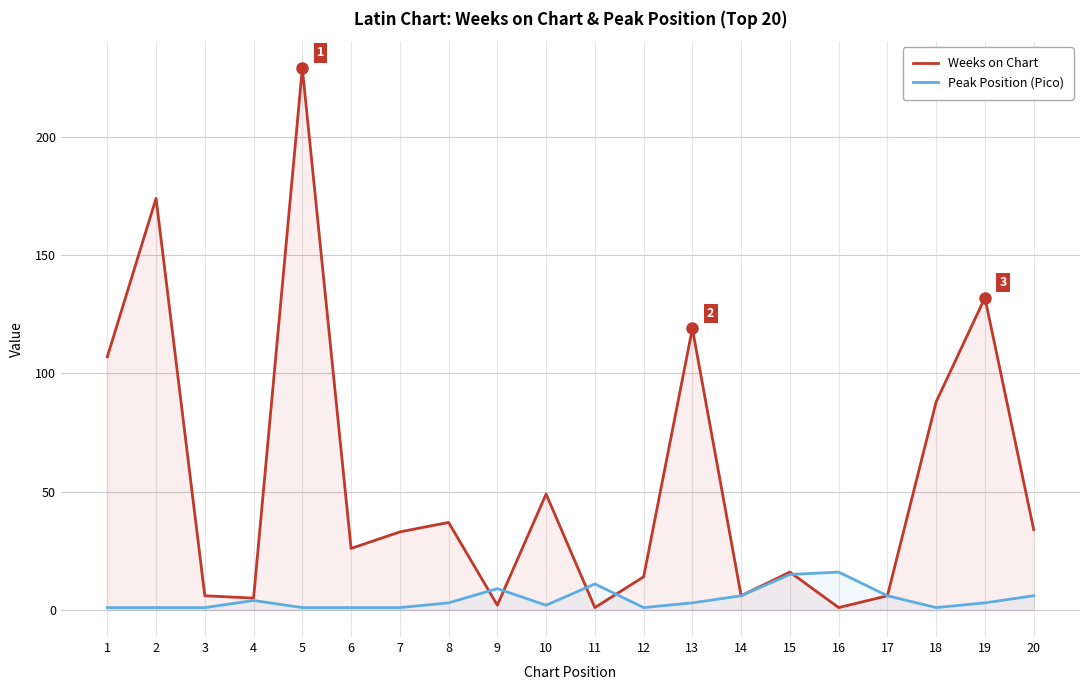

List the labels in order of Weeks on Chart value, smallest first.

11, 16, 9, 4, 3, 14, 17, 12, 15, 6, 7, 20, 8, 10, 18, 1, 13, 19, 2, 5